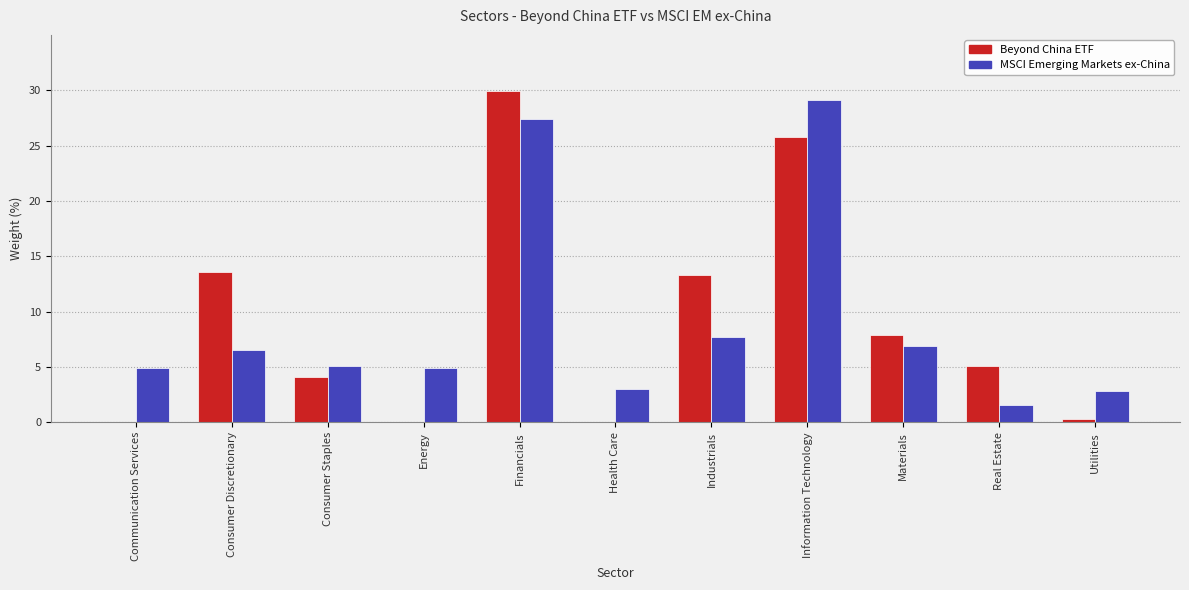

How many groups of bars are there?

11